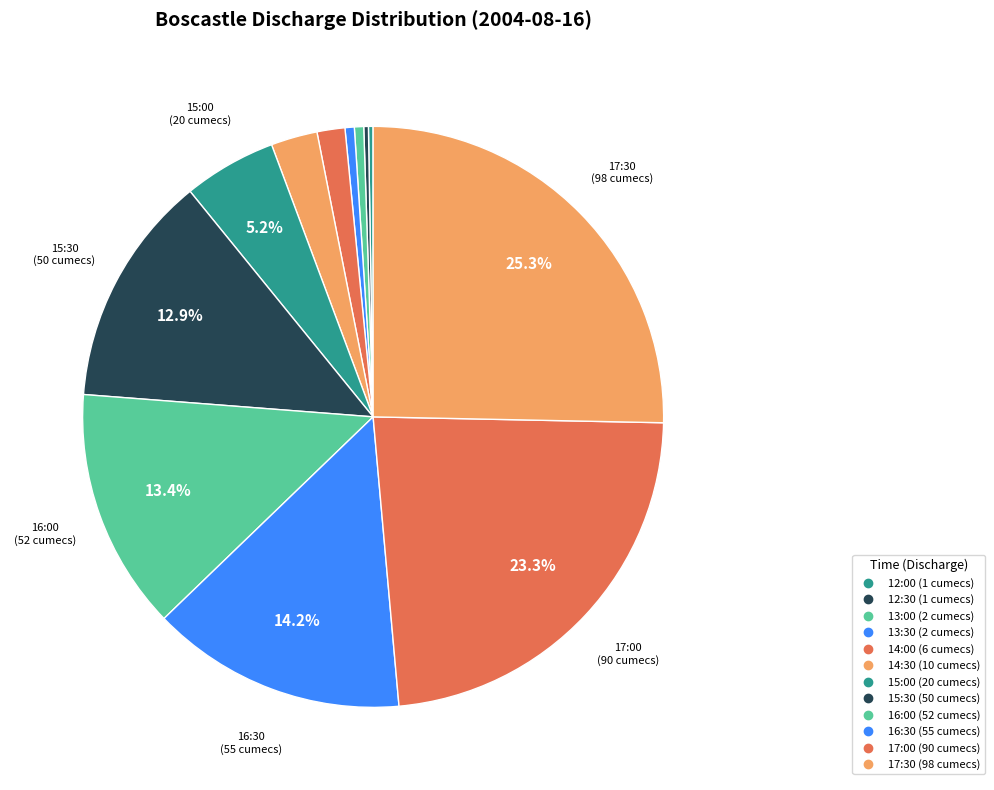

True or false: 17:00 accounts for 23% of the total.

True